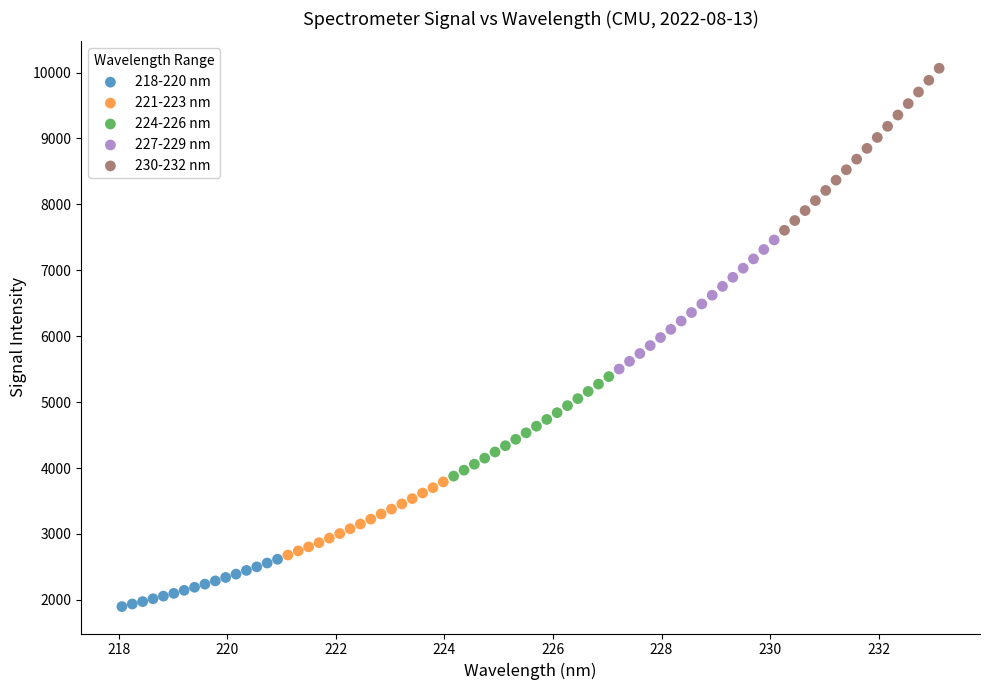

Which series has the widest spread of Y values?

230-232 nm